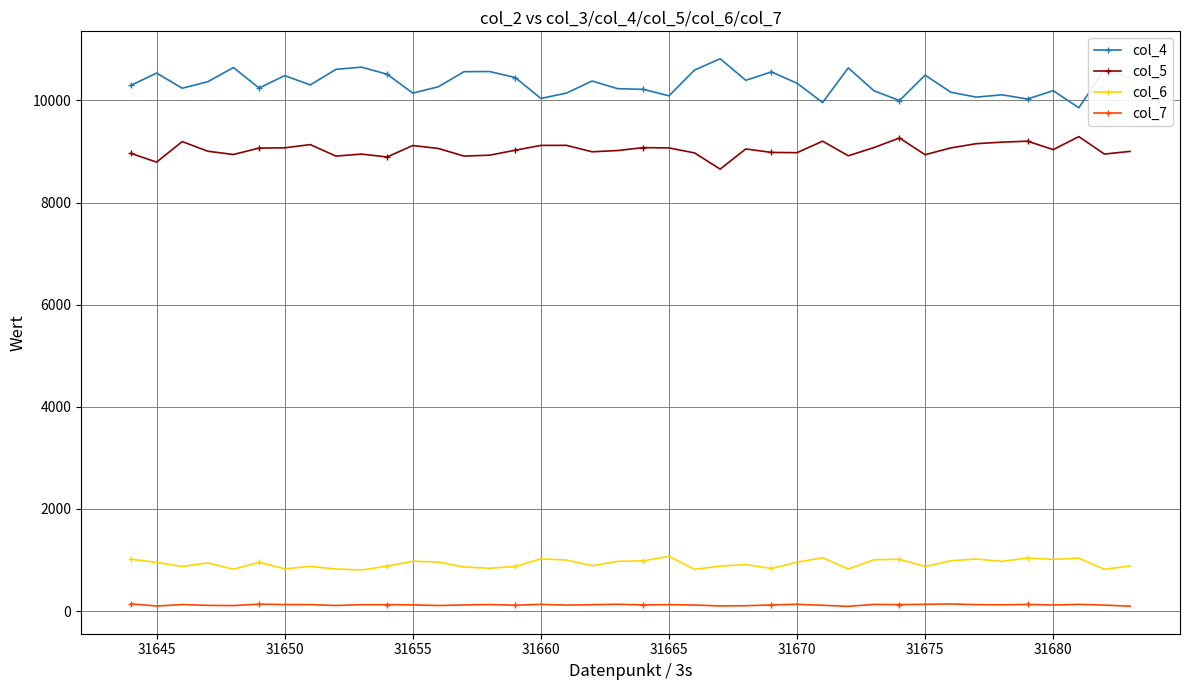

True or false: col_7 and col_4 cross at least once.

False